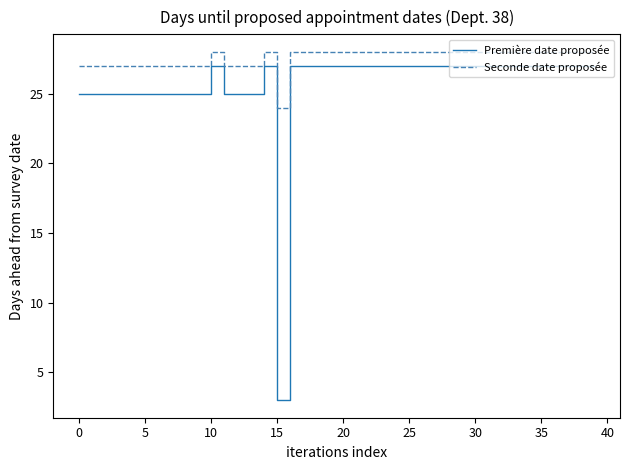

Which series has the largest total across all categories?

Seconde date proposée